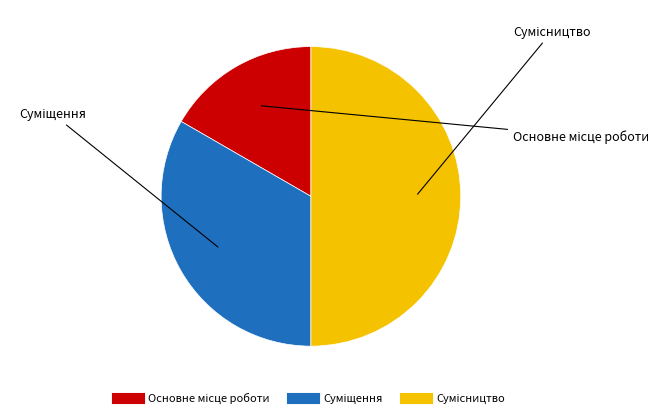

How many slices are in this pie chart?

3